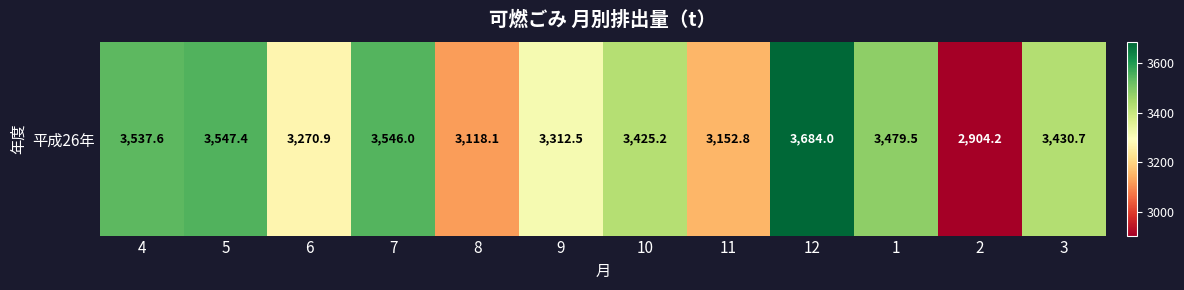

Reading right to left, extract all data points from this chart.

3430.7	2904.2	3479.5	3684.0	3152.8	3425.2	3312.5	3118.1	3546.0	3270.9	3547.4	3537.6